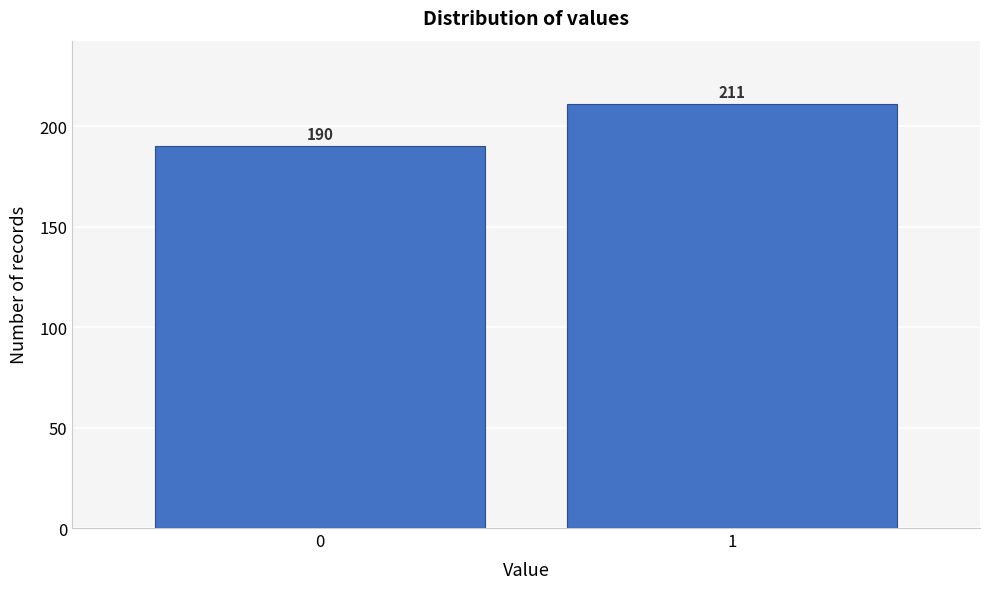

Reading left to right, what are all the values shown in this chart?

190	211